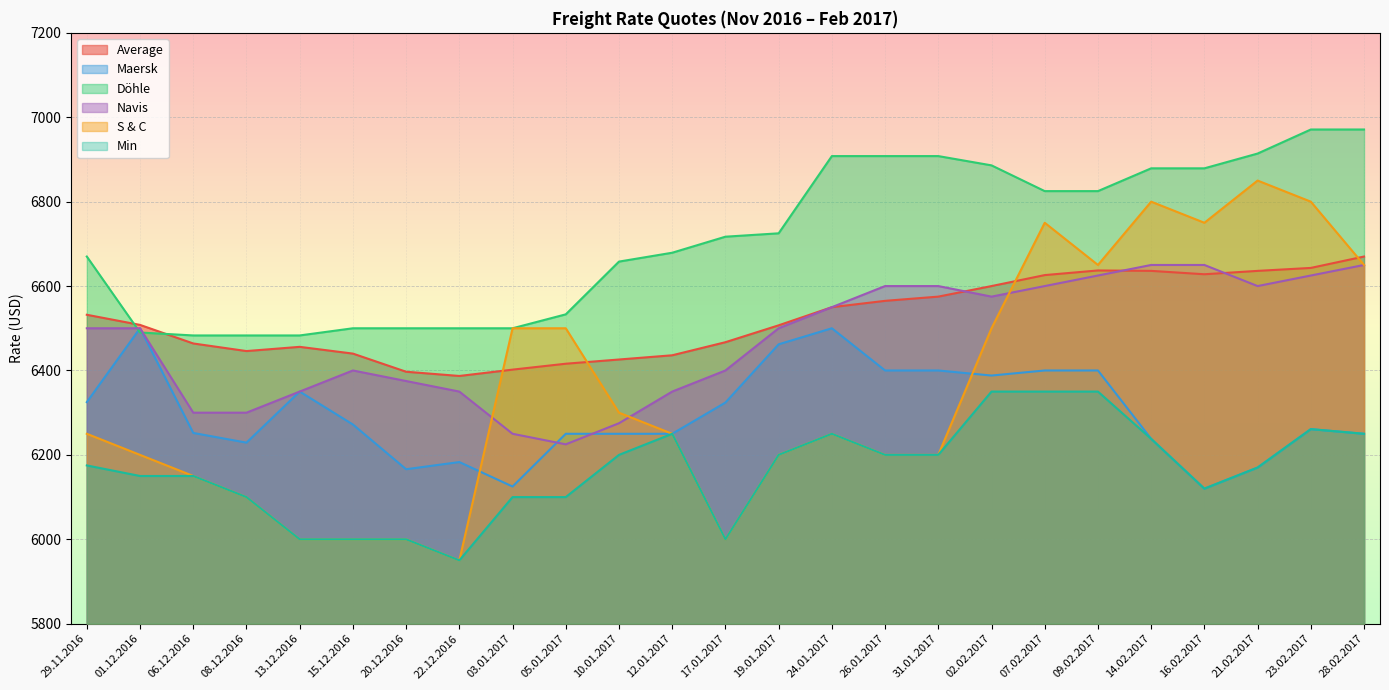

True or false: Average has a value of 6440 at 15.12.2016.

True